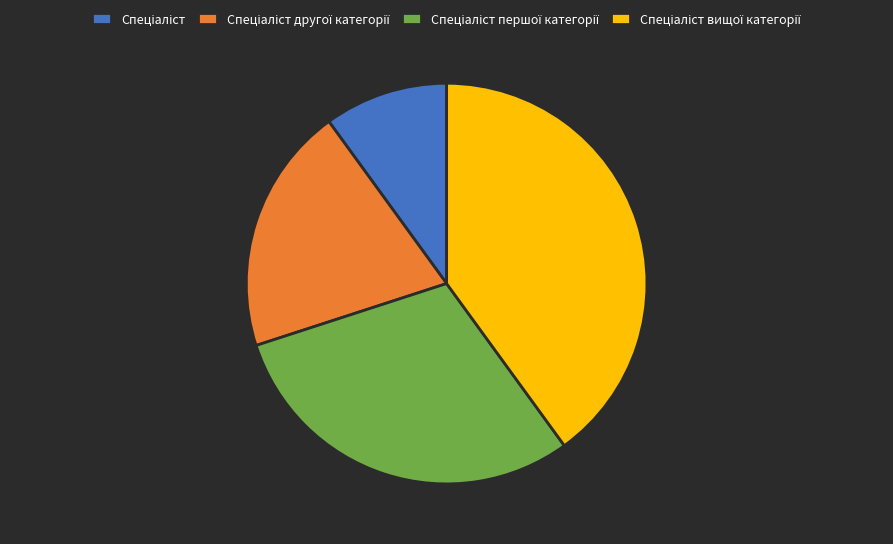

Does any single category account for the majority?

No